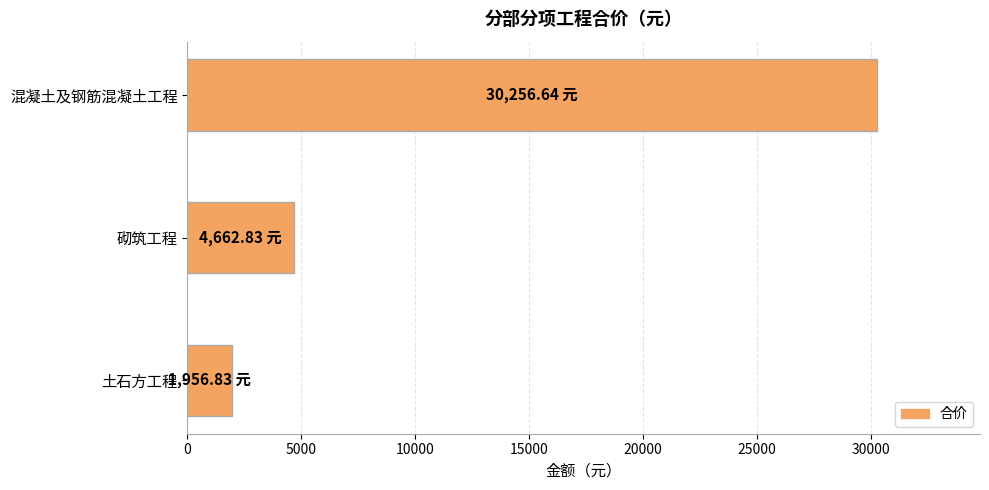

At which category does the chart reach its minimum across all series?

土石方工程